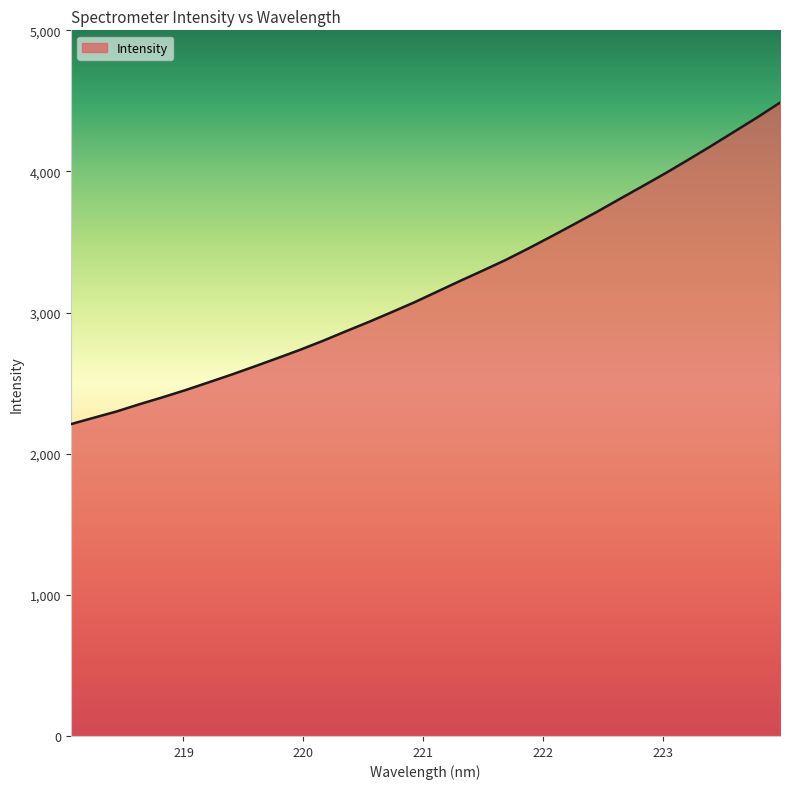

What is the difference between the maximum and minimum values?

2278.3